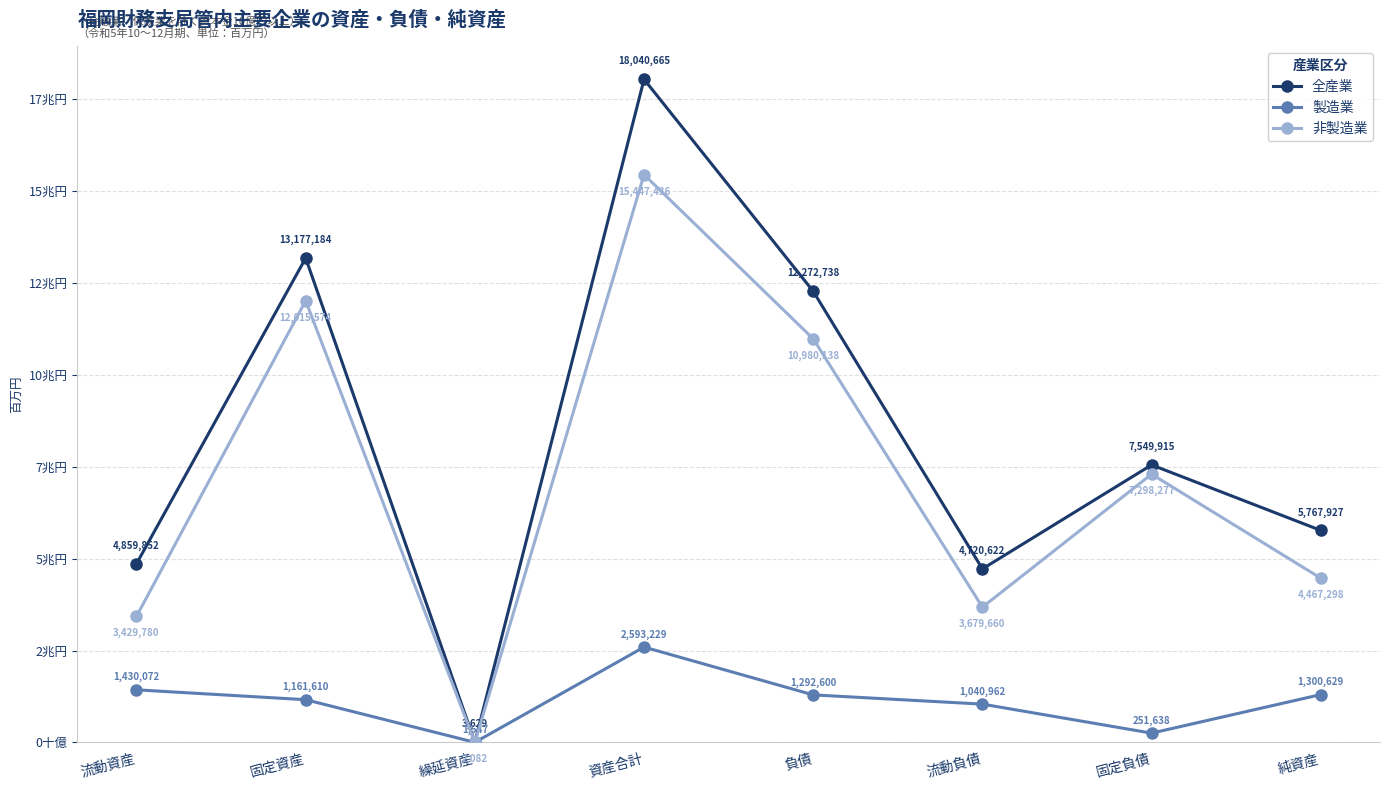

Is this an area chart (filled region under the line)?

No